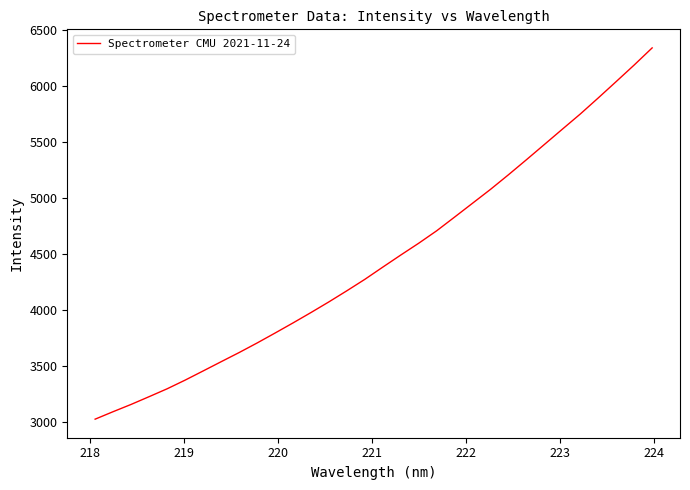

What is the smallest value displayed?

3024.1